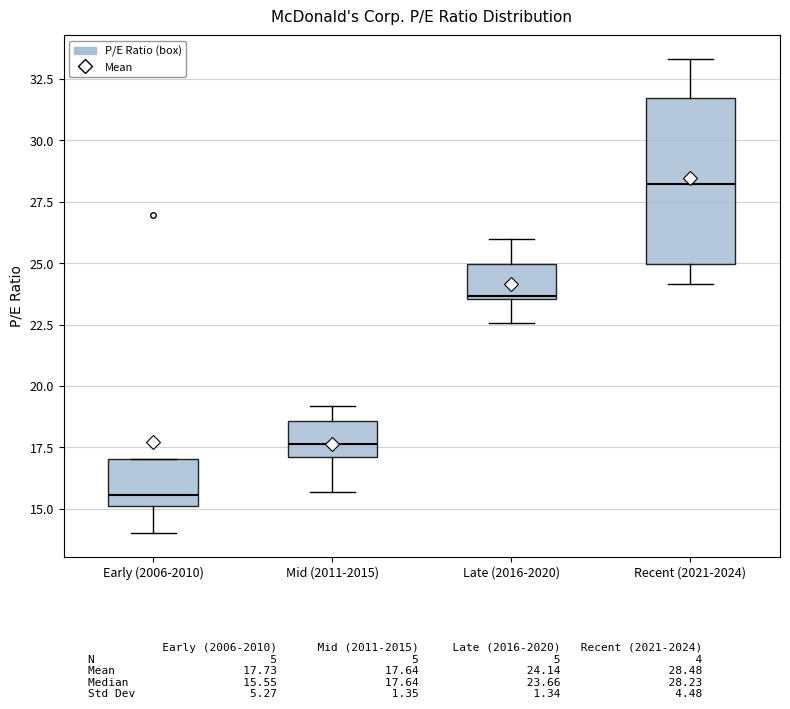

Where is the upper edge of the box for Recent (2021-2024) on the y-axis? The values are not printed on the chart, so give them approximately, as read against the axis.

31.5